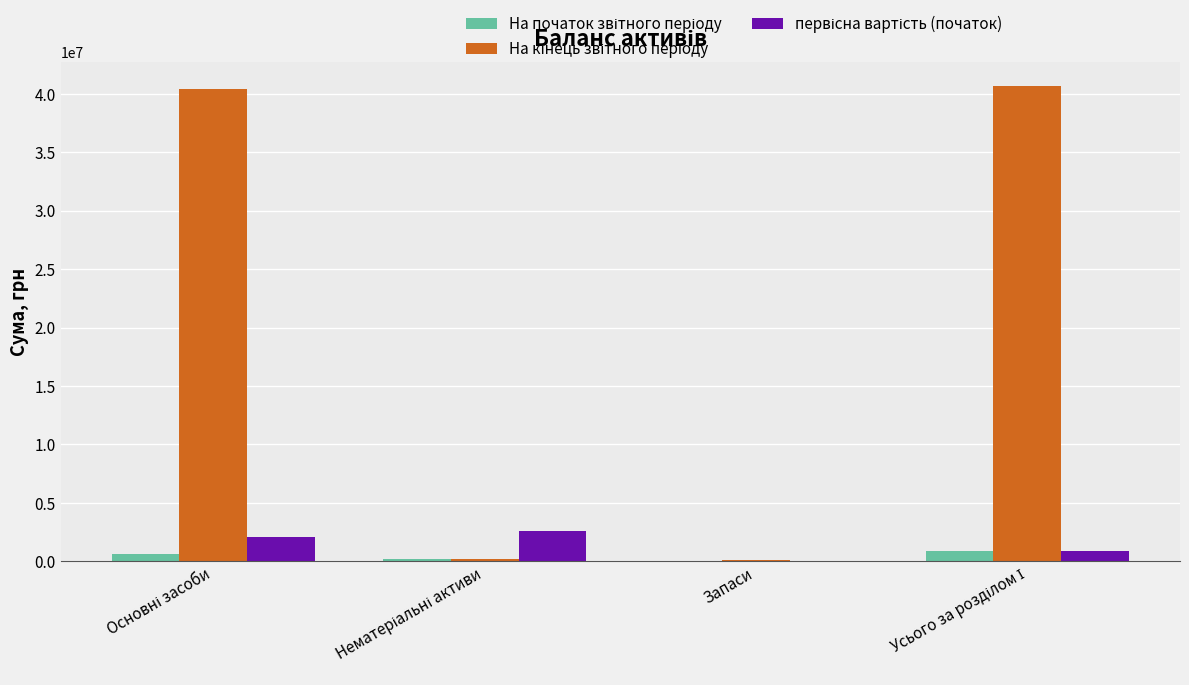

What is the greatest value displayed?

40691509